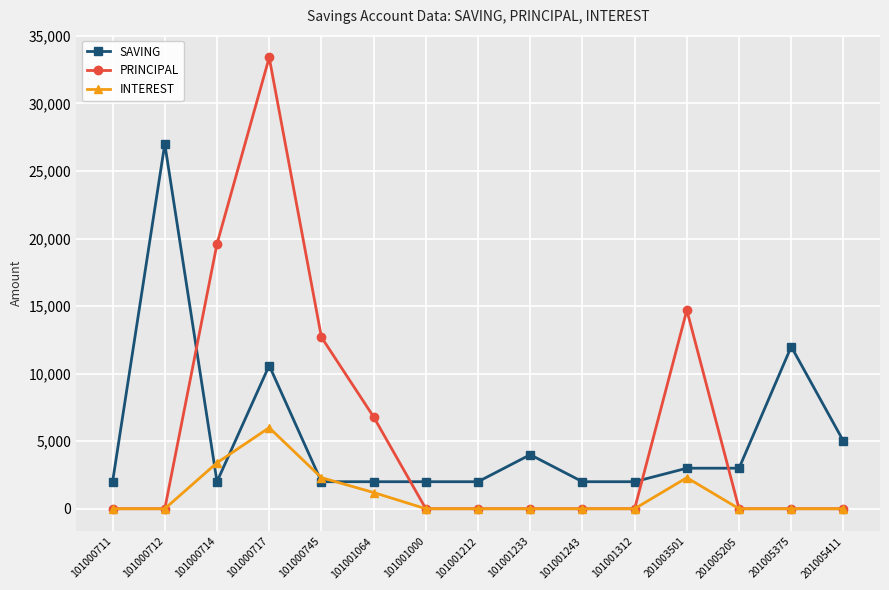

Is this an area chart (filled region under the line)?

No